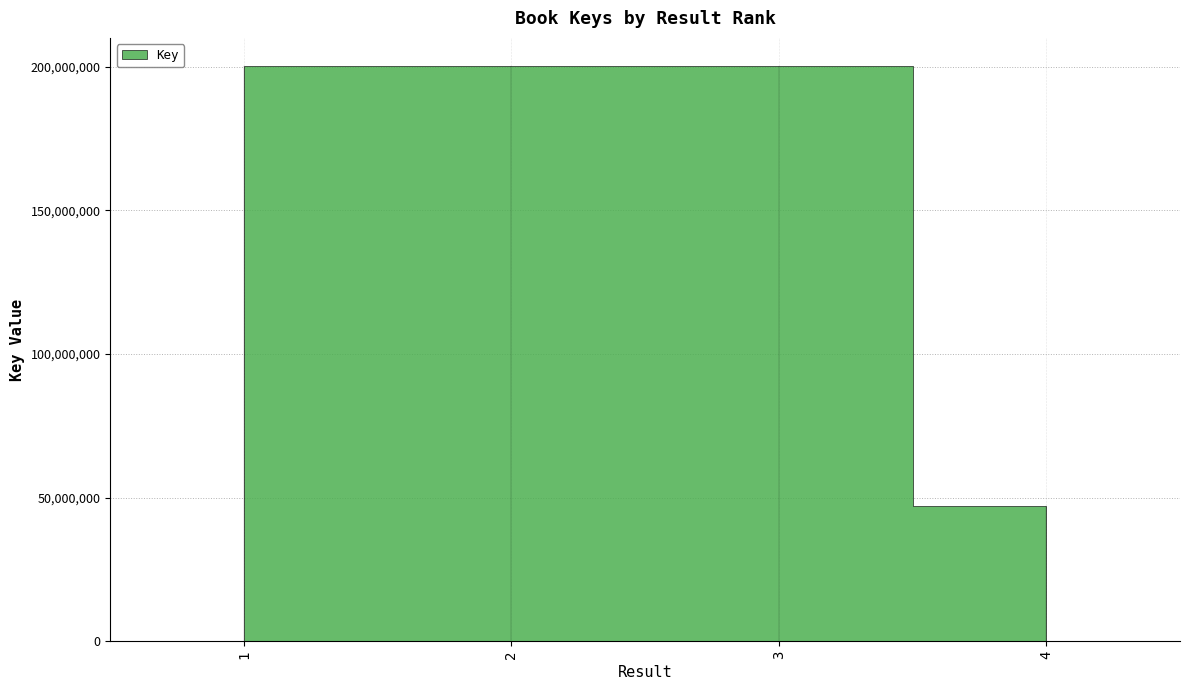

The value at 4 is 47234457. True or false?

True